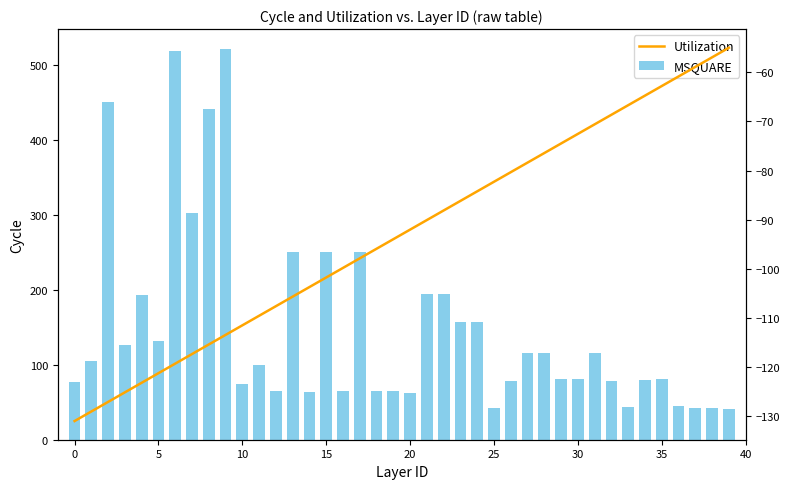

Is it true that MSQUARE equals 281.0 at 22?

False